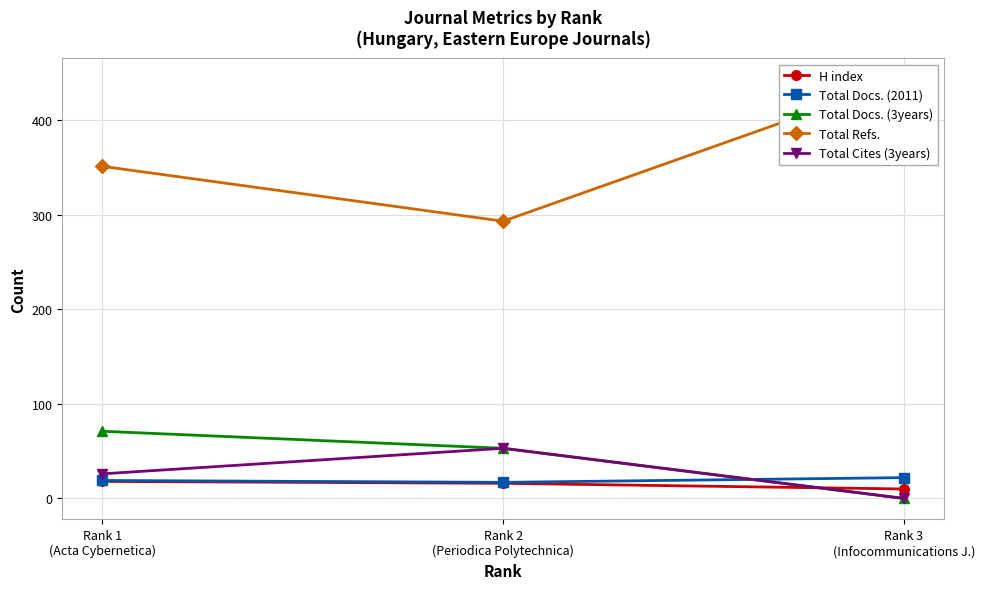

Reading right to left, extract all data points from this chart.

H index: 10	16	18
Total Docs. (2011): 22	17	19
Total Docs. (3years): 0	53	71
Total Refs.: 443	293	351
Total Cites (3years): 0	53	26